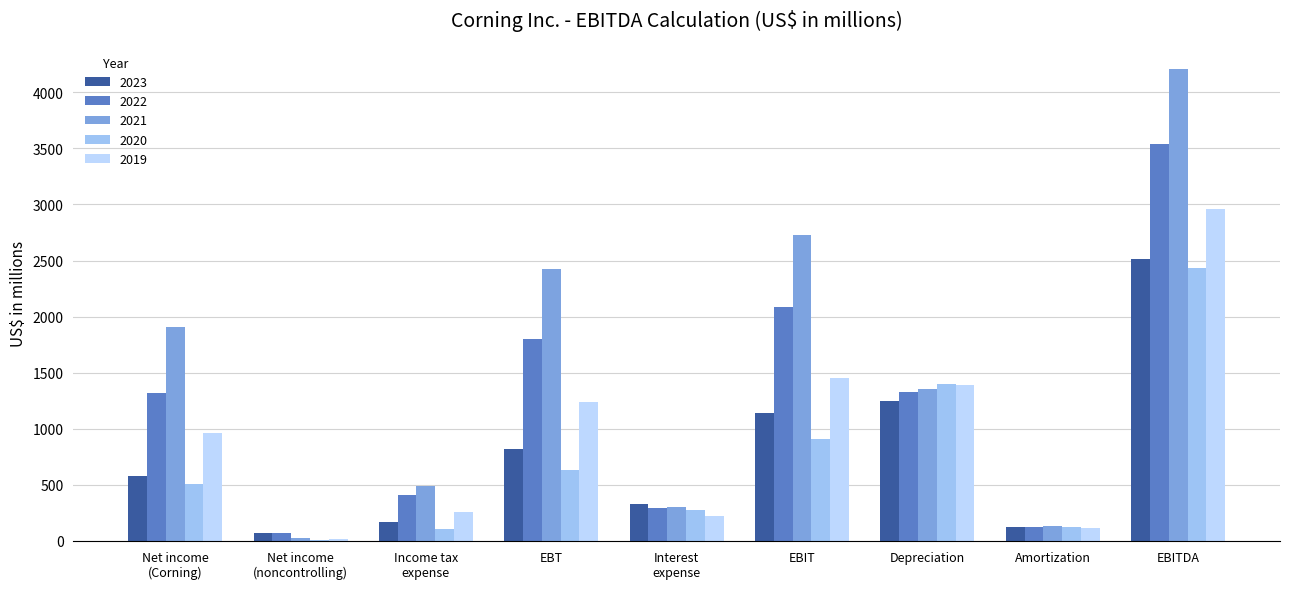

Where does the 2020 series first go above 512?

EBT